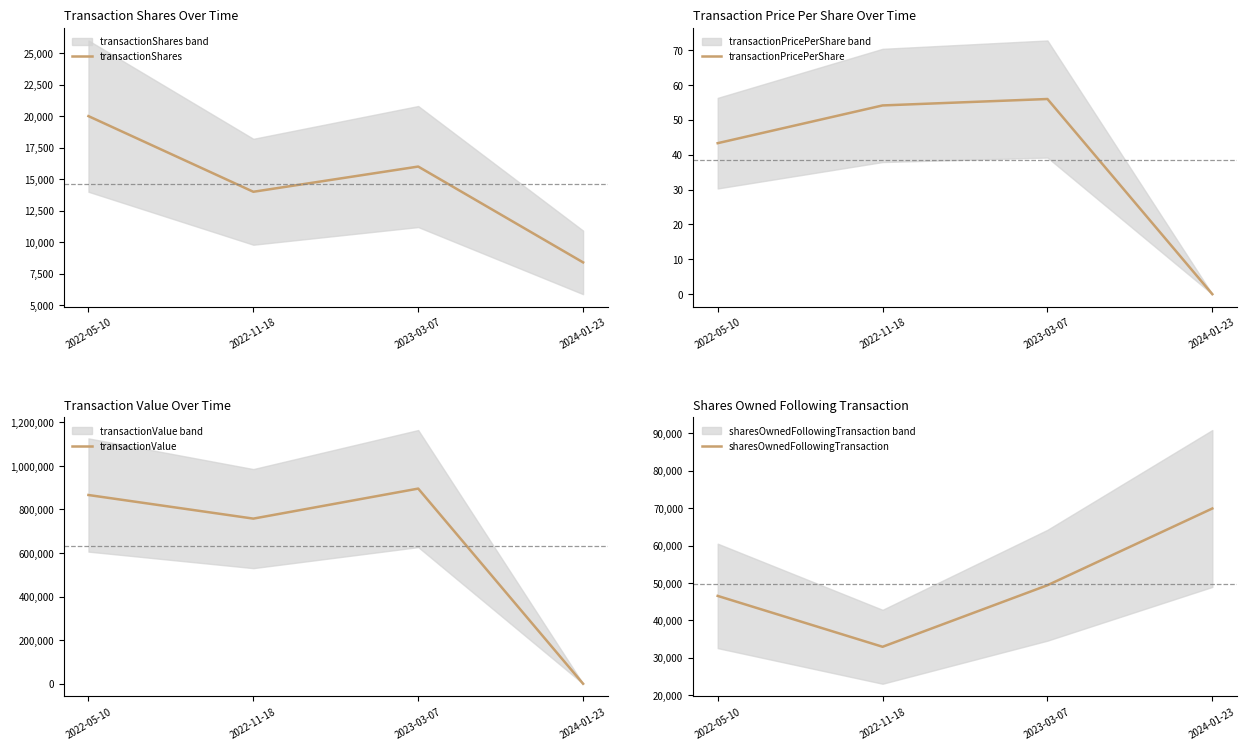

The value of transactionValue at 2022-11-18 is 758100.0. True or false?

True